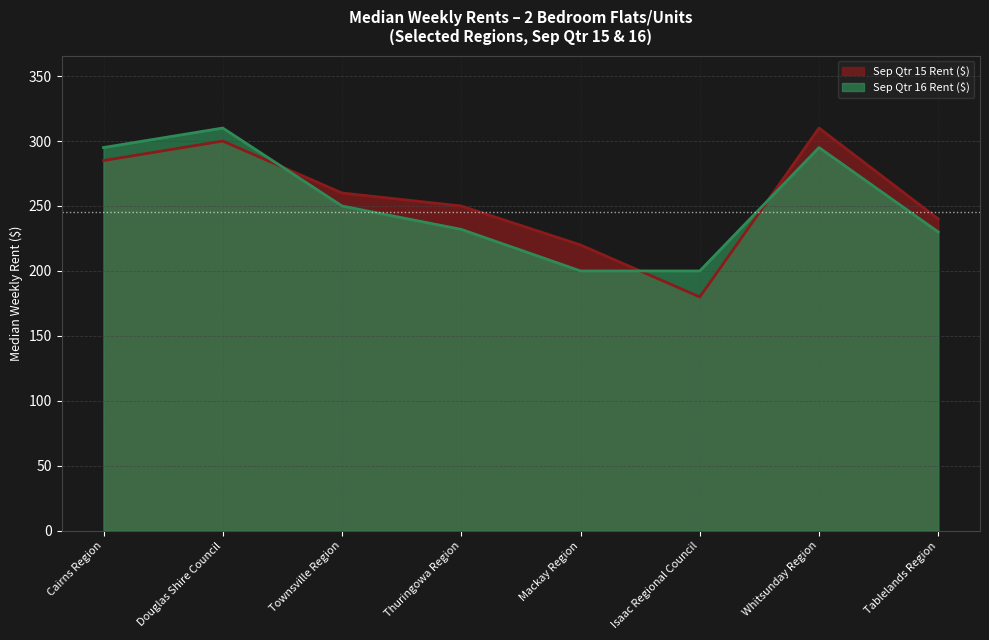

What is the difference between the maximum and minimum values in the Sep Qtr 15 Rent ($) series?

130